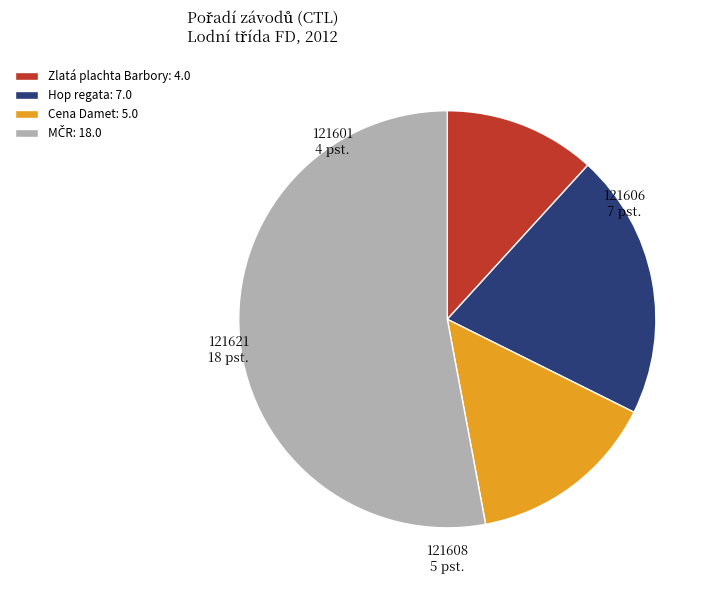

Is there any slice that represents more than half of the pie?

Yes